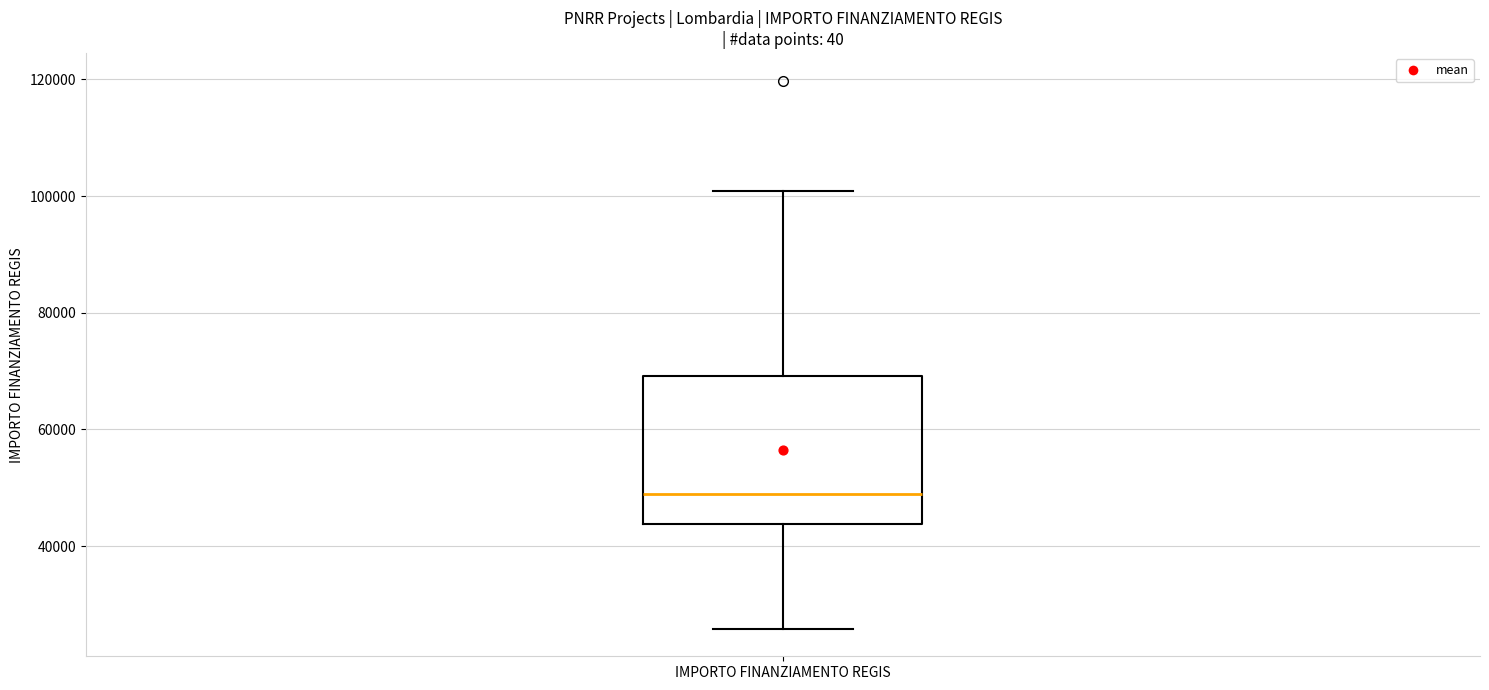

Read this box plot against the y-axis: the position of the median line, the range covered by the box, and the ends of both whiskers. The values are not printed on the chart, so give them approximately, as read against the axis.

median 48000, box 44000 to 70000, whiskers 26000 to 100000